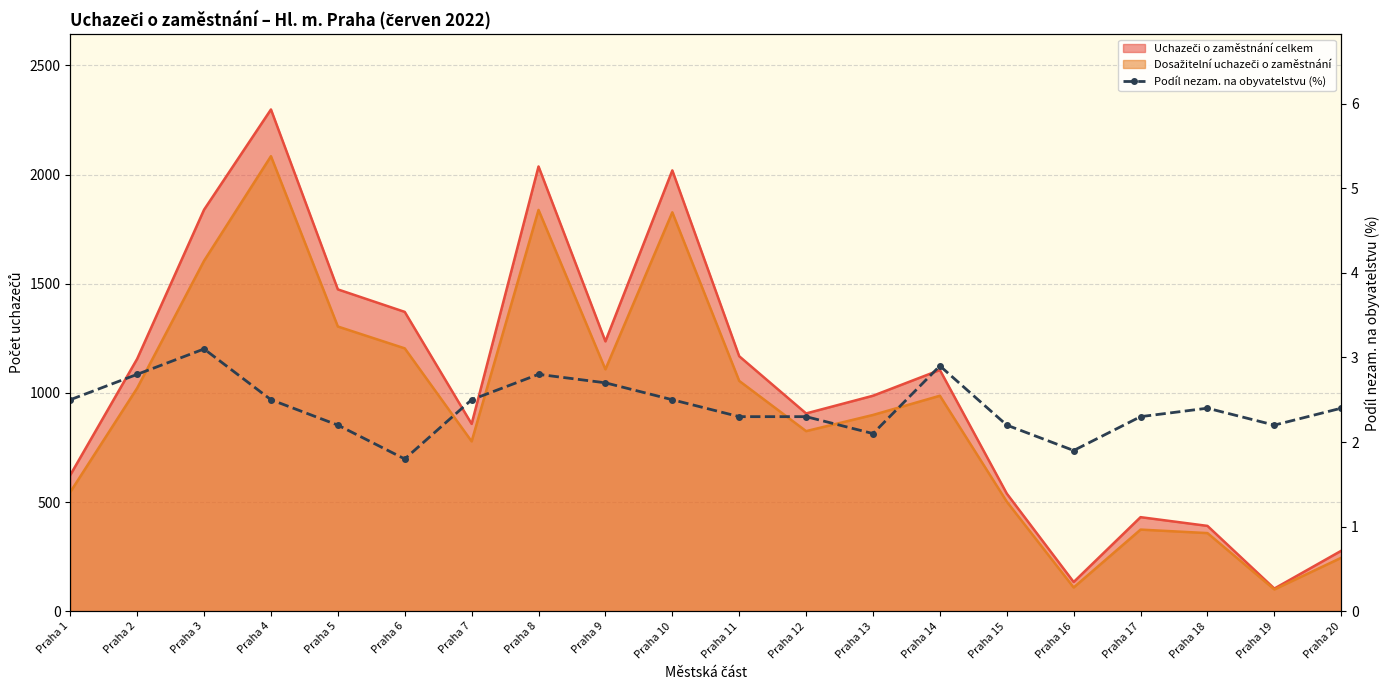

The value at Praha 11 is 2.3. True or false?

True